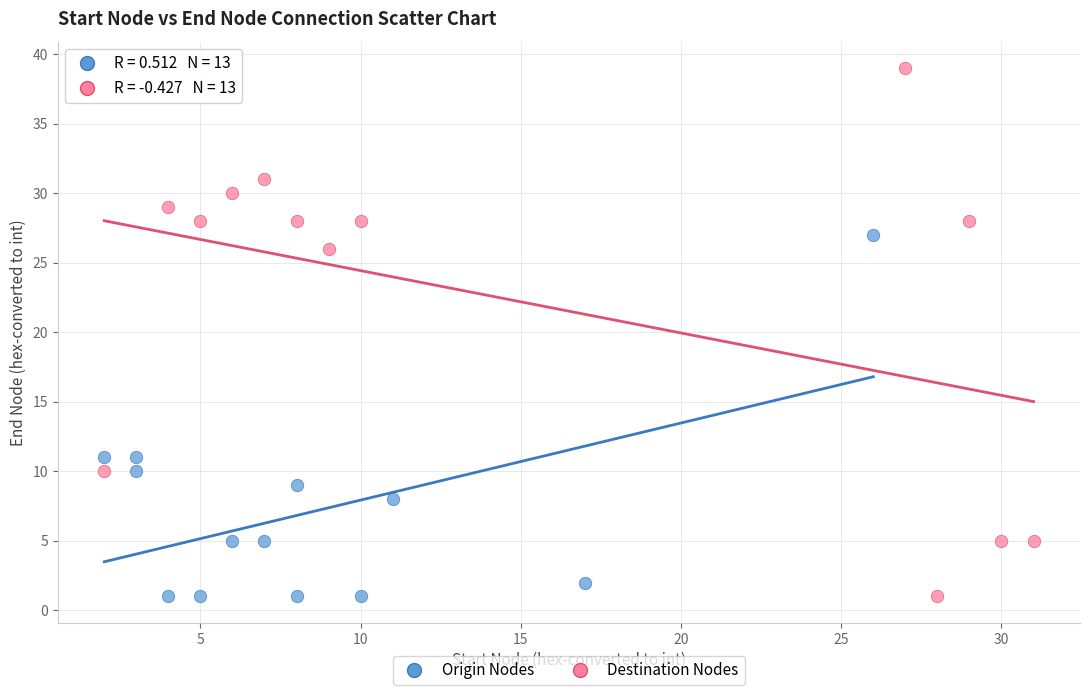

Which series has the widest spread of Y values?

Destination Nodes